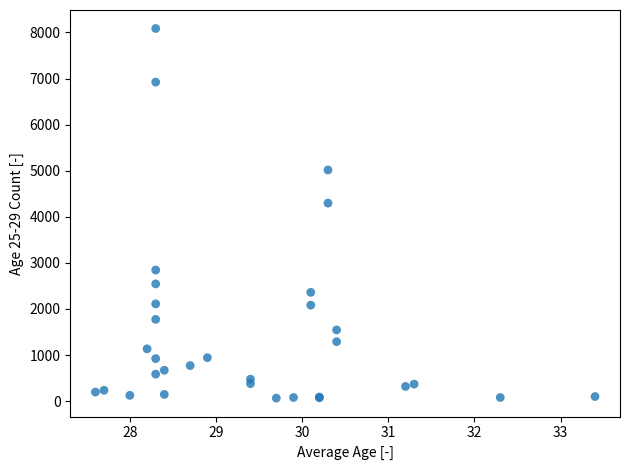

What Y value in the scatter plot is closest to 4076?

4297